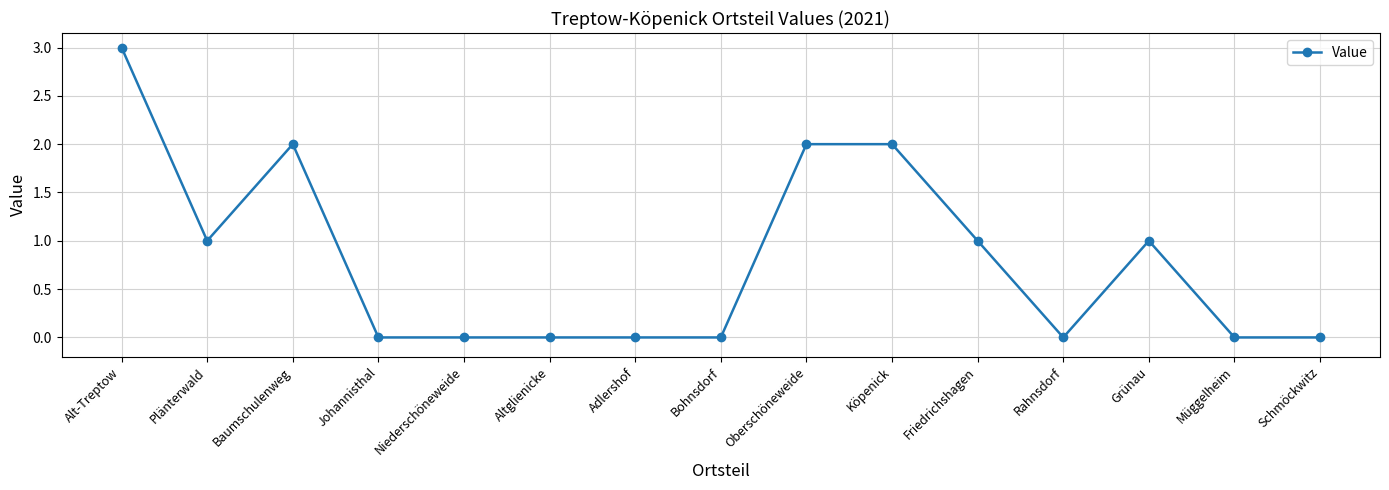

Which has a higher value, Plänterwald or Adlershof?

Plänterwald